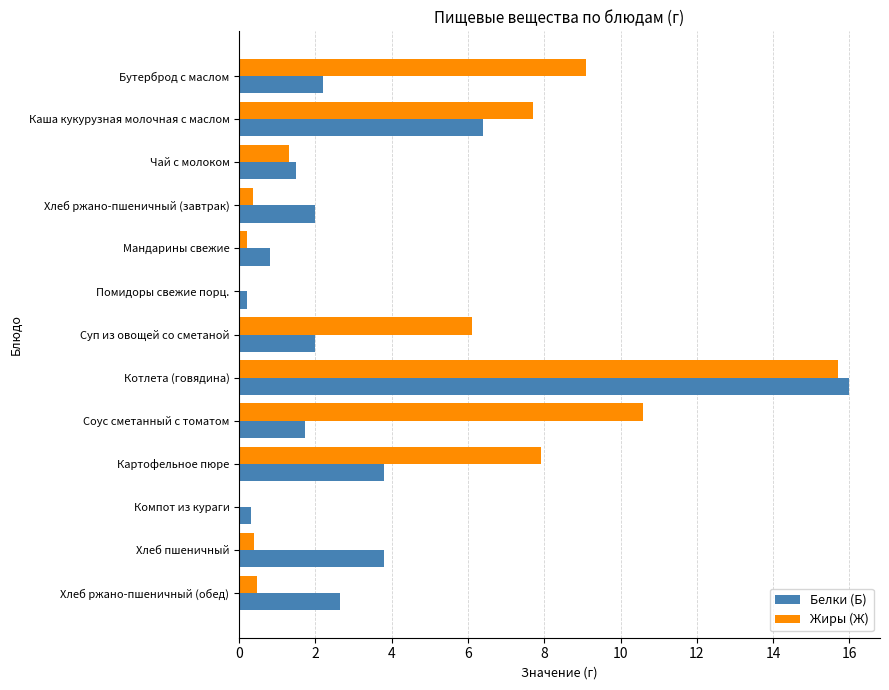

Is it true that Жиры (Ж) equals 10.6 at Соус сметанный с томатом?

True